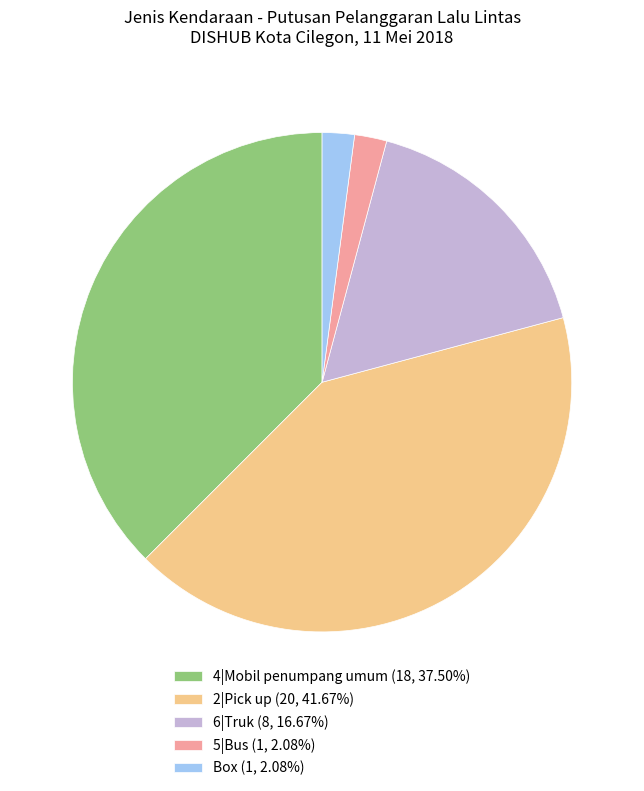

What is the largest slice in the pie chart?

2|Pick up